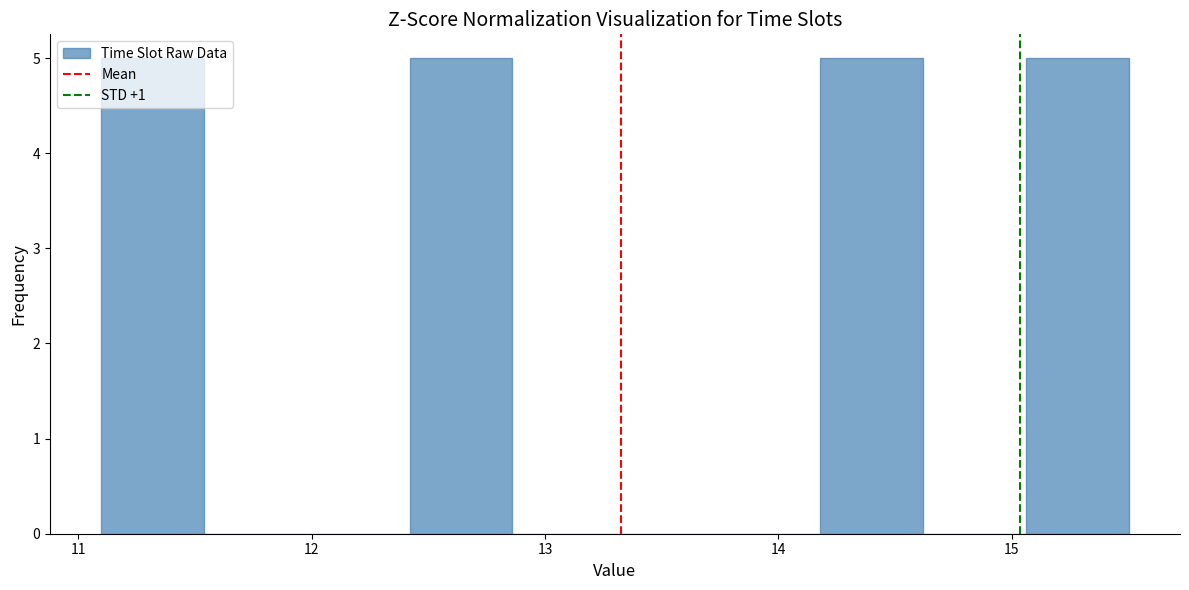

What is the height of the bar covering 11.10 to 11.54 on the x-axis? Neither the bar edges nor the heights are printed on the chart, so give them approximately, as read against the axes.

5